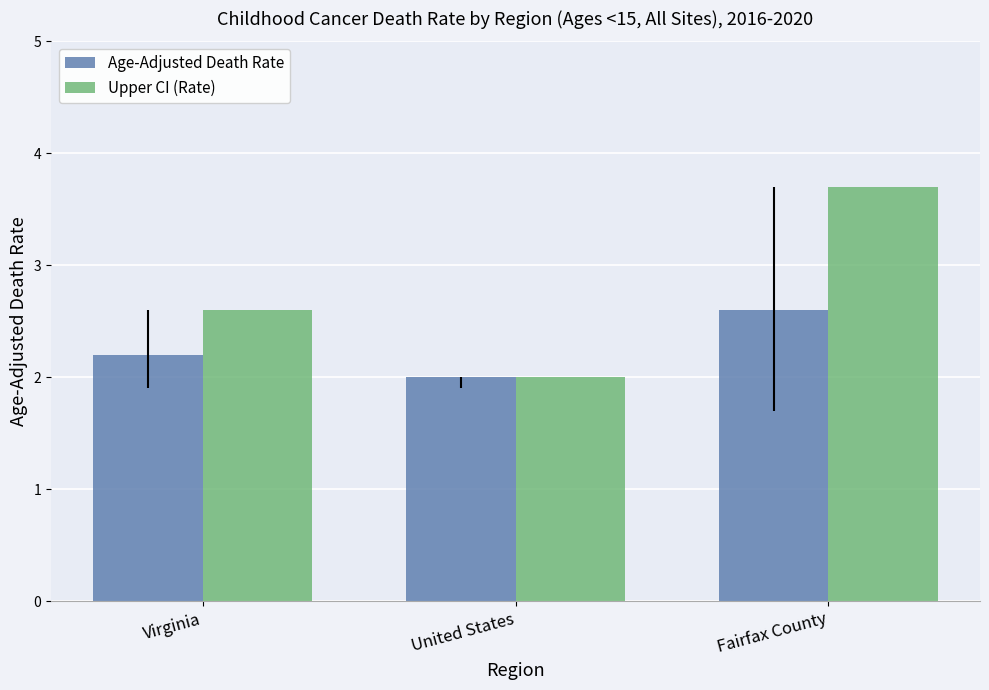

Which series has the widest spread of values?

Upper CI (Rate)